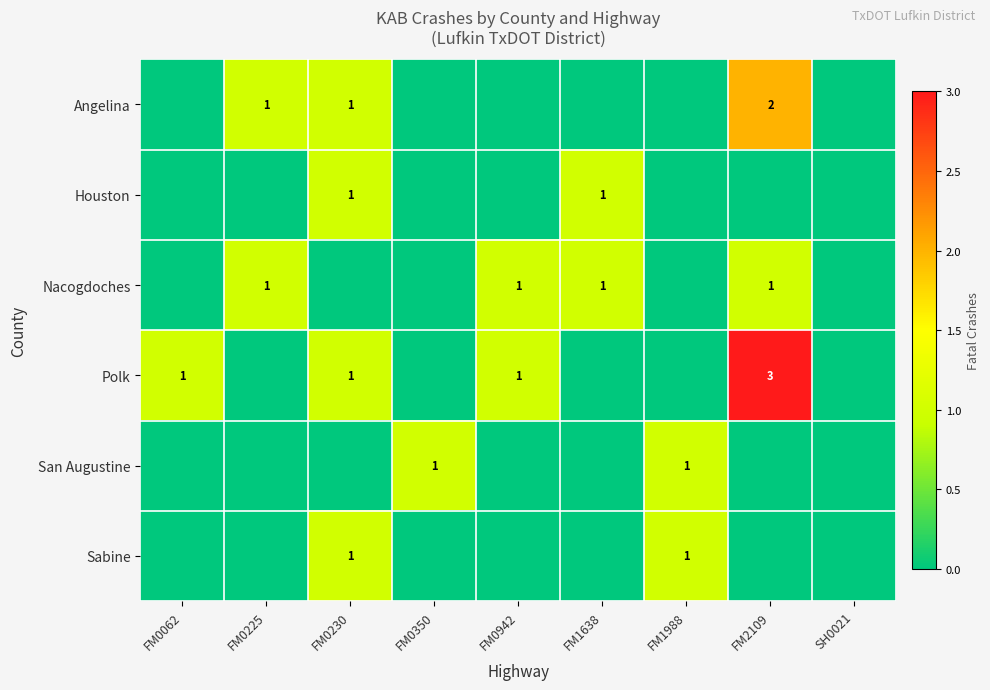

The value of Nacogdoches at FM2109 is 1. True or false?

True